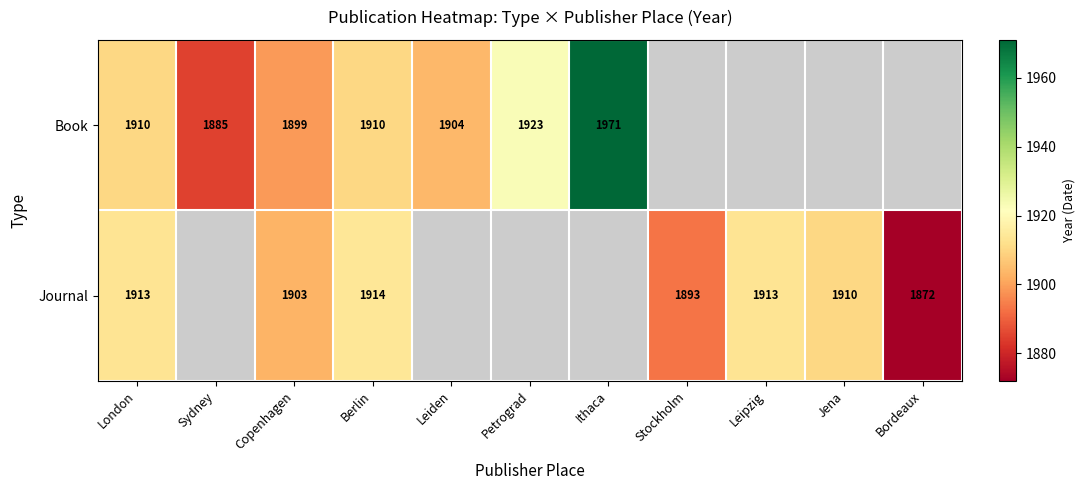

At which category is the sum across all series the highest?

Berlin